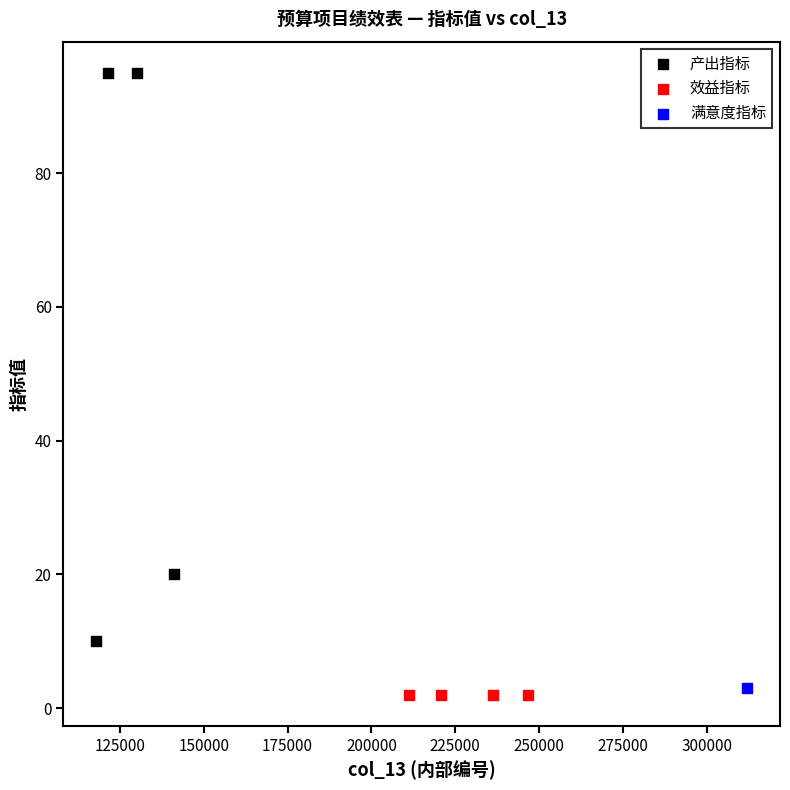

What are all the series names shown in the legend?

产出指标, 效益指标, 满意度指标